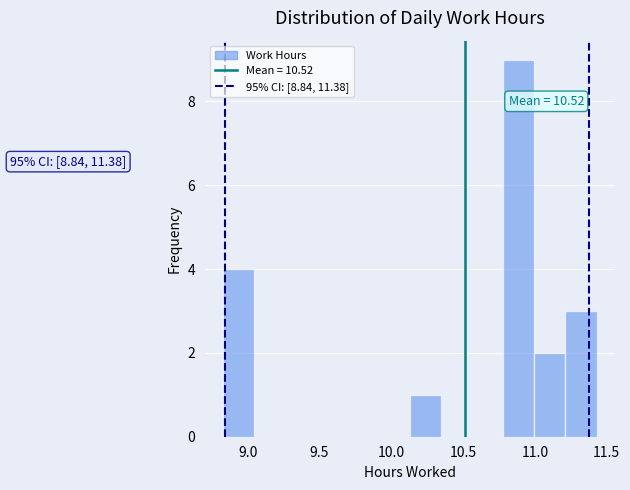

Over which range of the x-axis is the bar tallest?

10.80 to 11.00